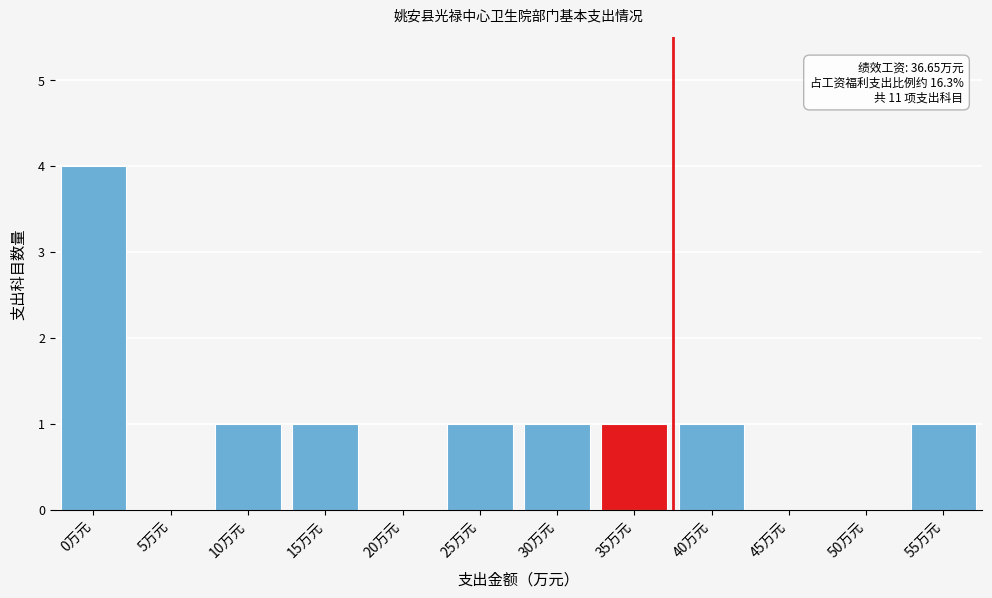

Reading right to left, transcribe all the data shown in this chart.

55万元=1	50万元=0	45万元=0	40万元=1	35万元=1	30万元=1	25万元=1	20万元=0	15万元=1	10万元=1	5万元=0	0万元=4